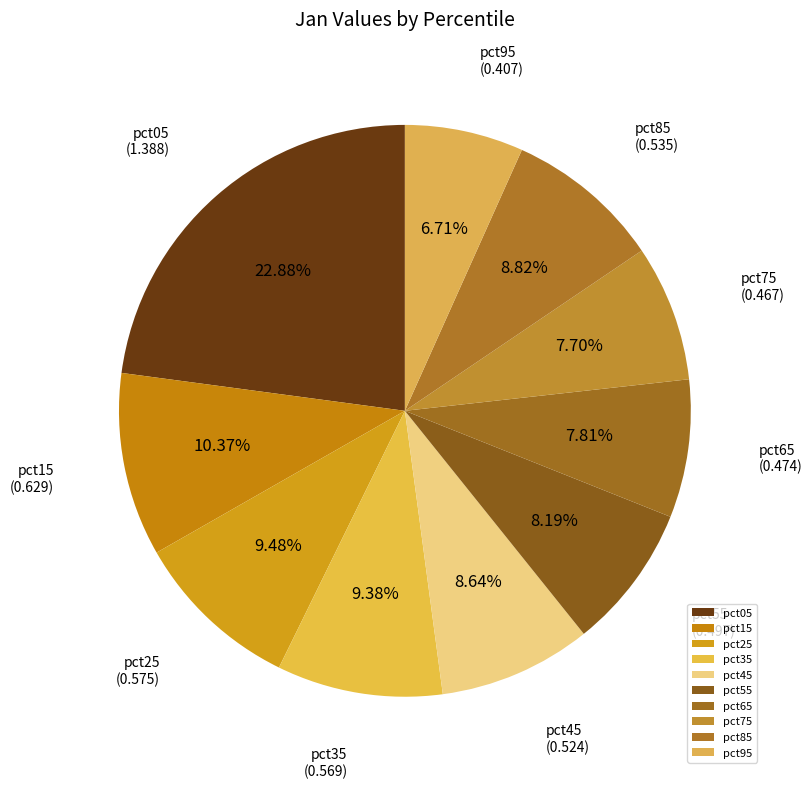

Which category has the smallest portion of the pie?

pct95